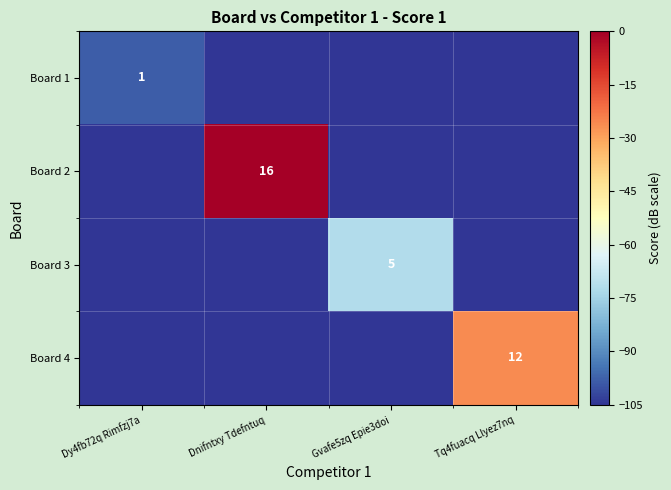

Which has a higher value, Dnifntxy Tdefntuq or Tq4fuacq Llyez7nq?

Dnifntxy Tdefntuq